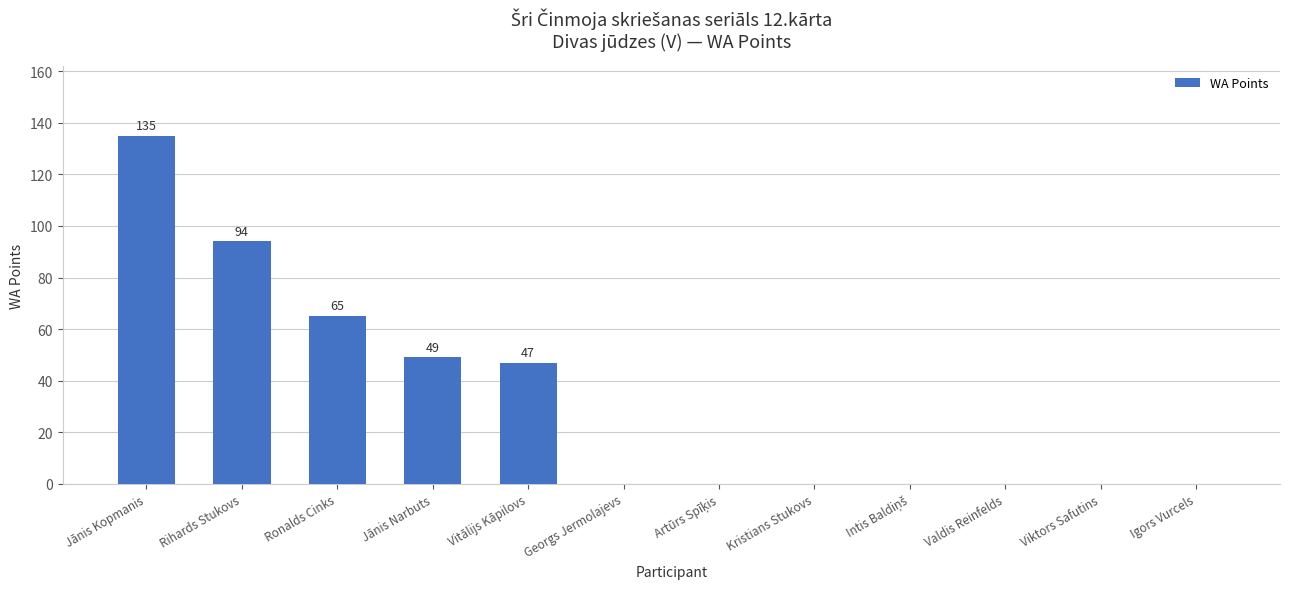

True or false: the data shows -87 at Kristians Stukovs.

False